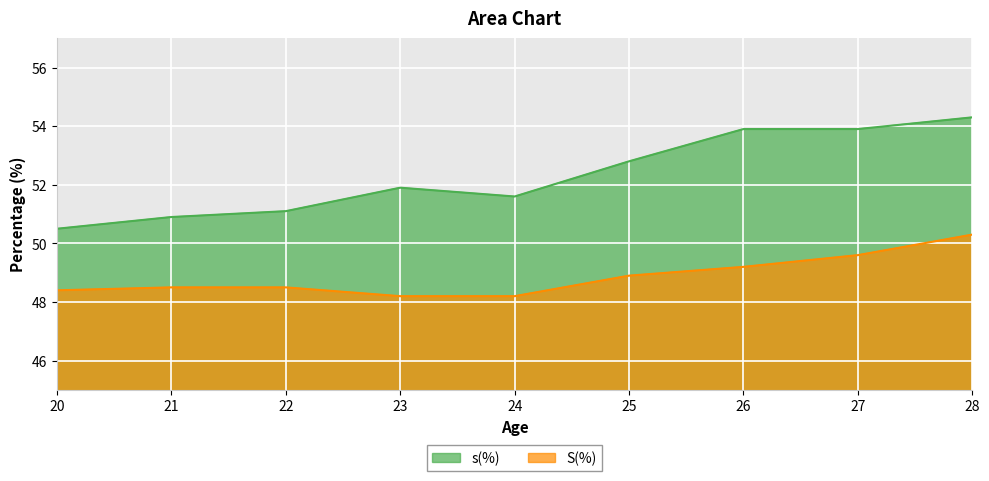

What is the difference between the highest and lowest values at 25?

3.9